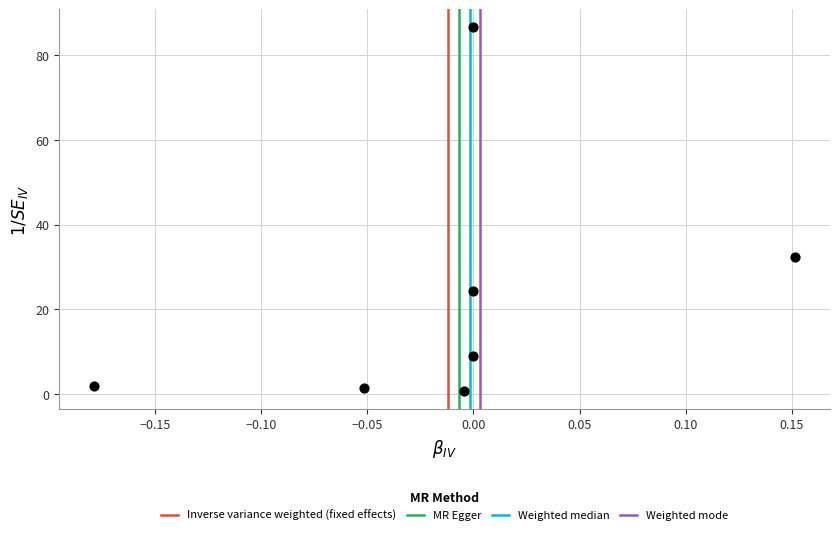

What is the range of Y values (max minus min)?

85.7